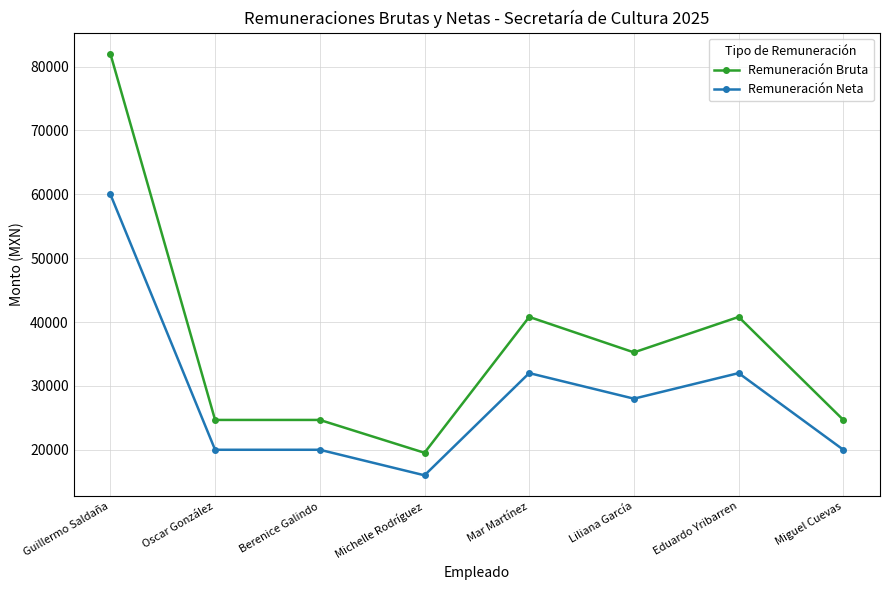

True or false: Remuneración Neta and Remuneración Bruta cross at least once.

False